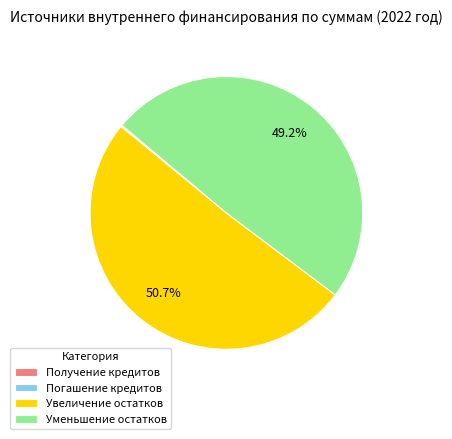

How much of the chart is everything except Уменьшение остатков?

50.8%